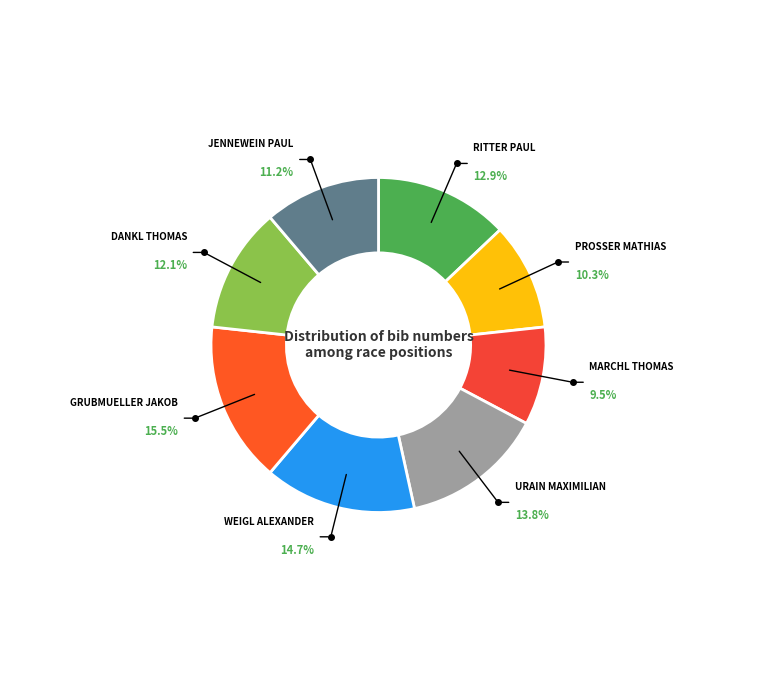

To the nearest percent, what is the difference between the largest and smallest slice percentages?

6%